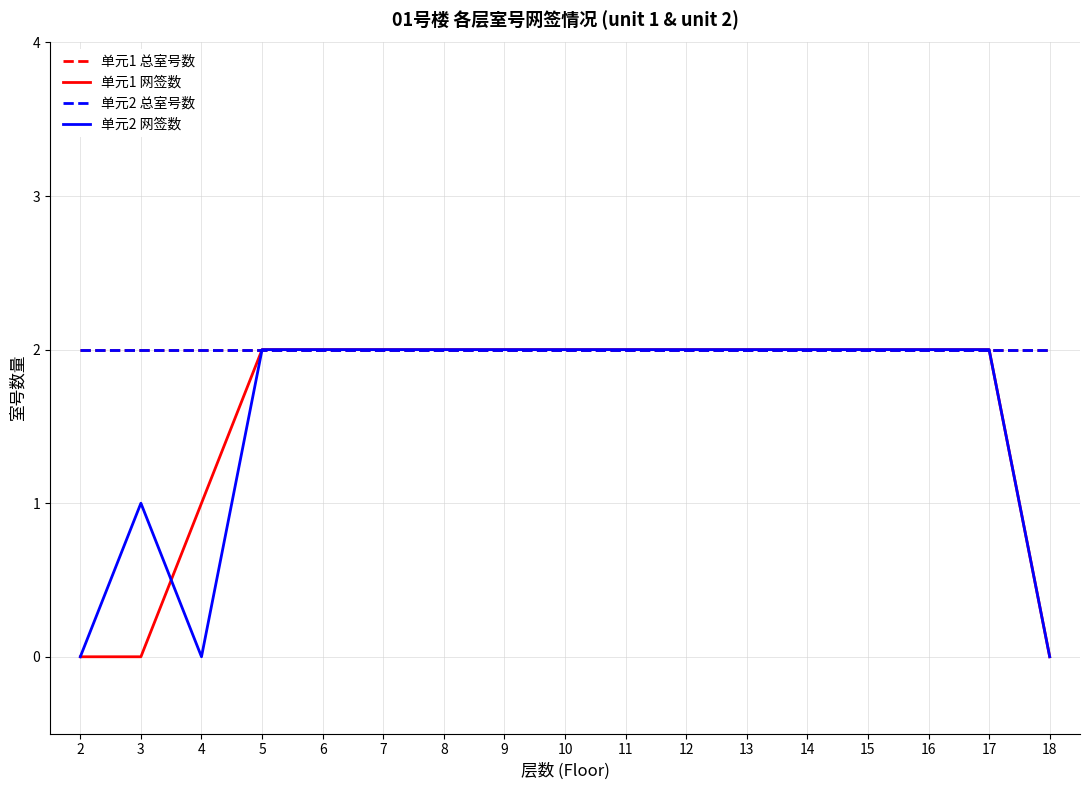

Does the chart have visible grid lines?

Yes